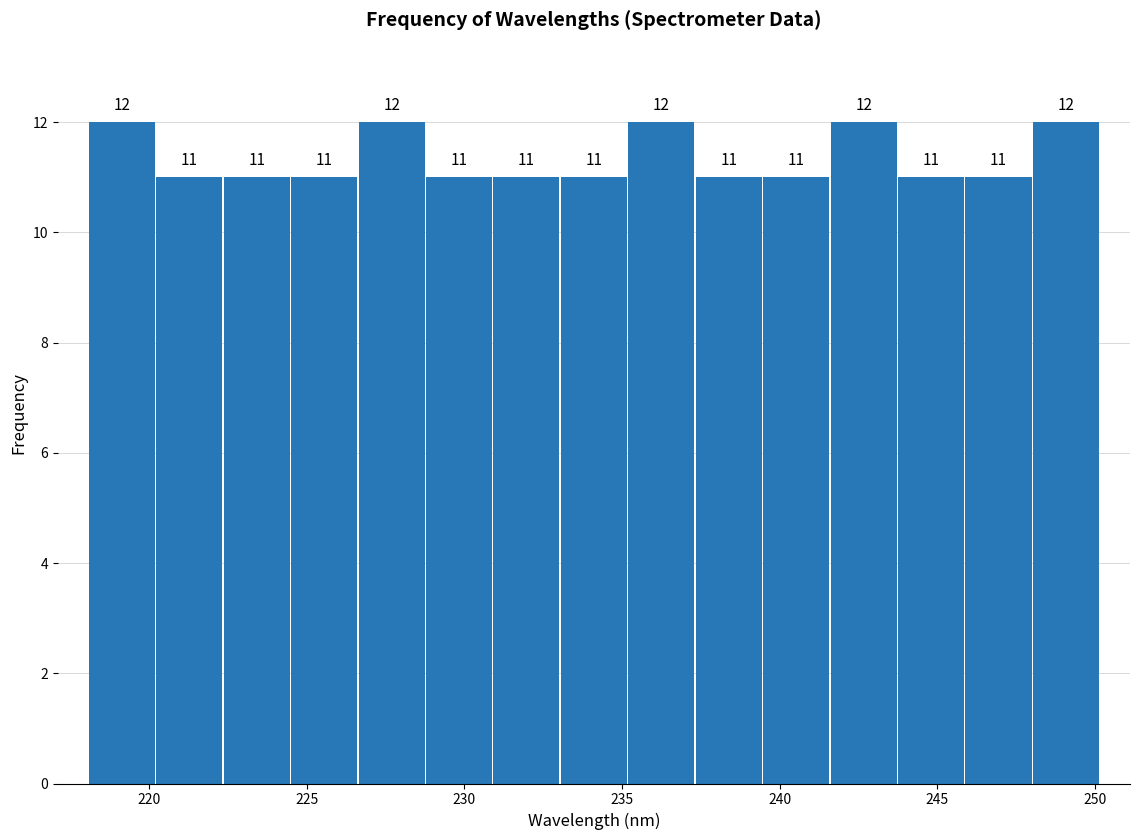

Reading left to right, transcribe this chart: for each bar, give the range it covers on the x-axis and its height. The bar edges are not printed on the chart, so give them approximately, as read against the axis.

218.0 to 220.0: 12
220.0 to 222.5: 11
222.5 to 224.5: 11
224.5 to 226.5: 11
226.5 to 229.0: 12
229.0 to 231.0: 11
231.0 to 233.0: 11
233.0 to 235.0: 11
235.0 to 237.5: 12
237.5 to 239.5: 11
239.5 to 241.5: 11
241.5 to 243.5: 12
243.5 to 246.0: 11
246.0 to 248.0: 11
248.0 to 250.0: 12